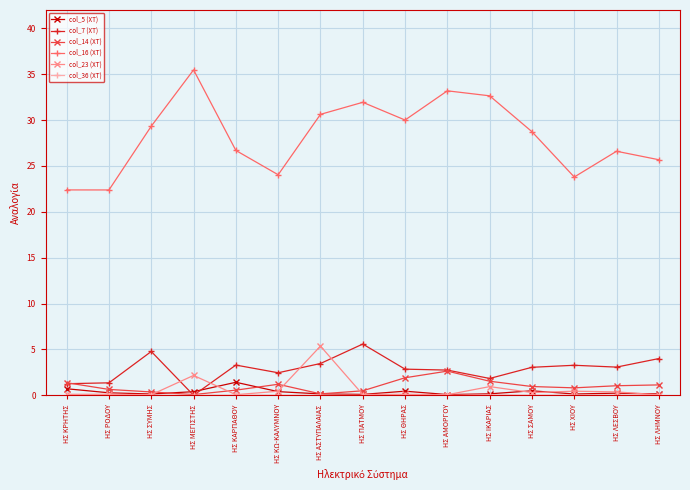

True or false: col_14 (ΧΤ) has more than 1 interior local peaks.

True